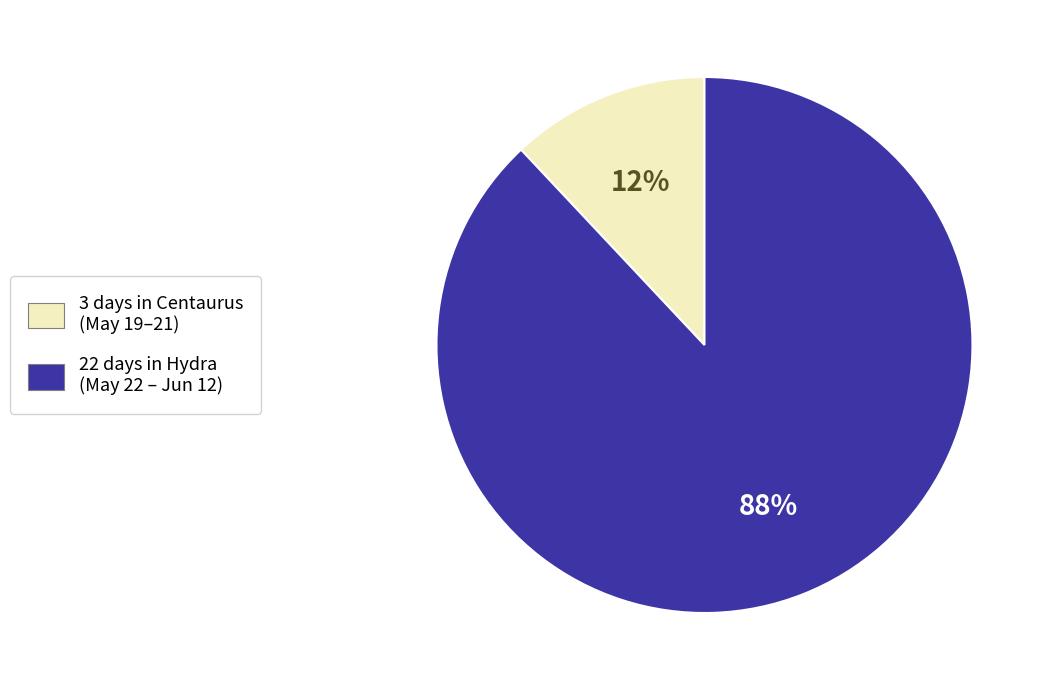

The 22 days in Hydra (May 22 – Jun 12) slice represents 88% of the pie. True or false?

True